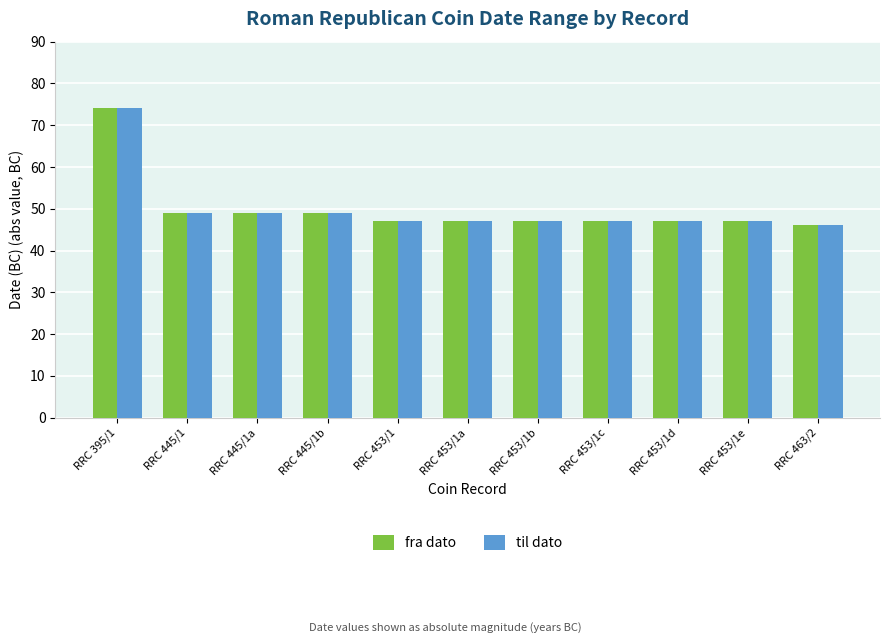

What is the sum of the fra dato values at RRC 463/2 and RRC 445/1a?

95